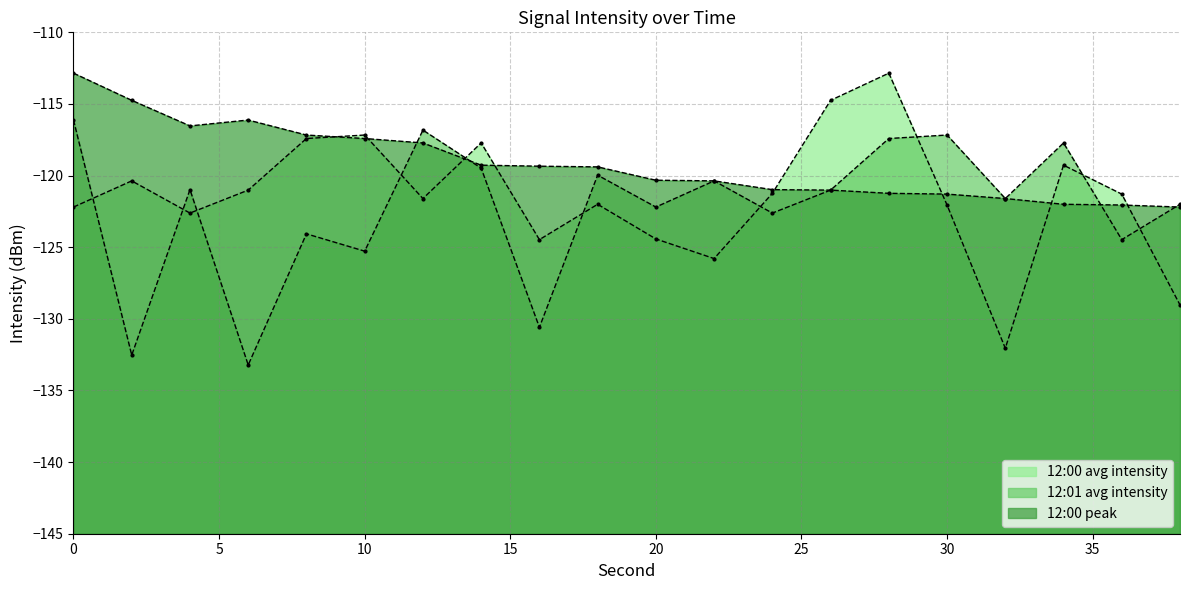

Which category has the lowest value in the 12:00 peak series?

38